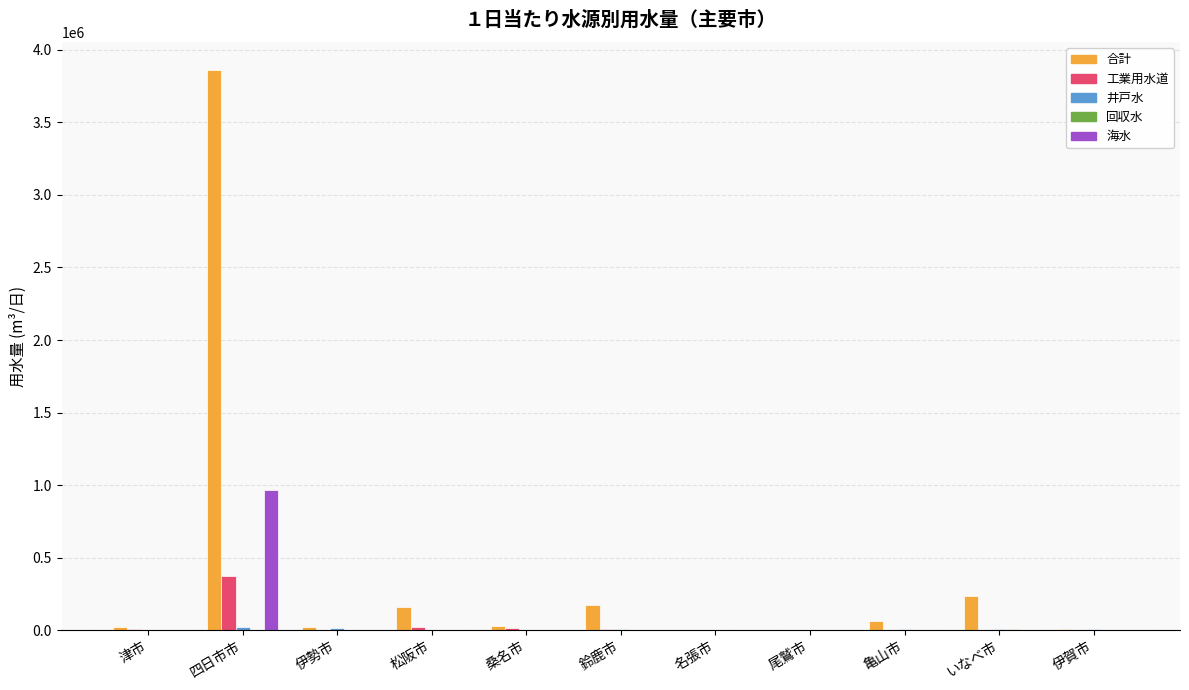

At which category is the sum across all series the highest?

四日市市